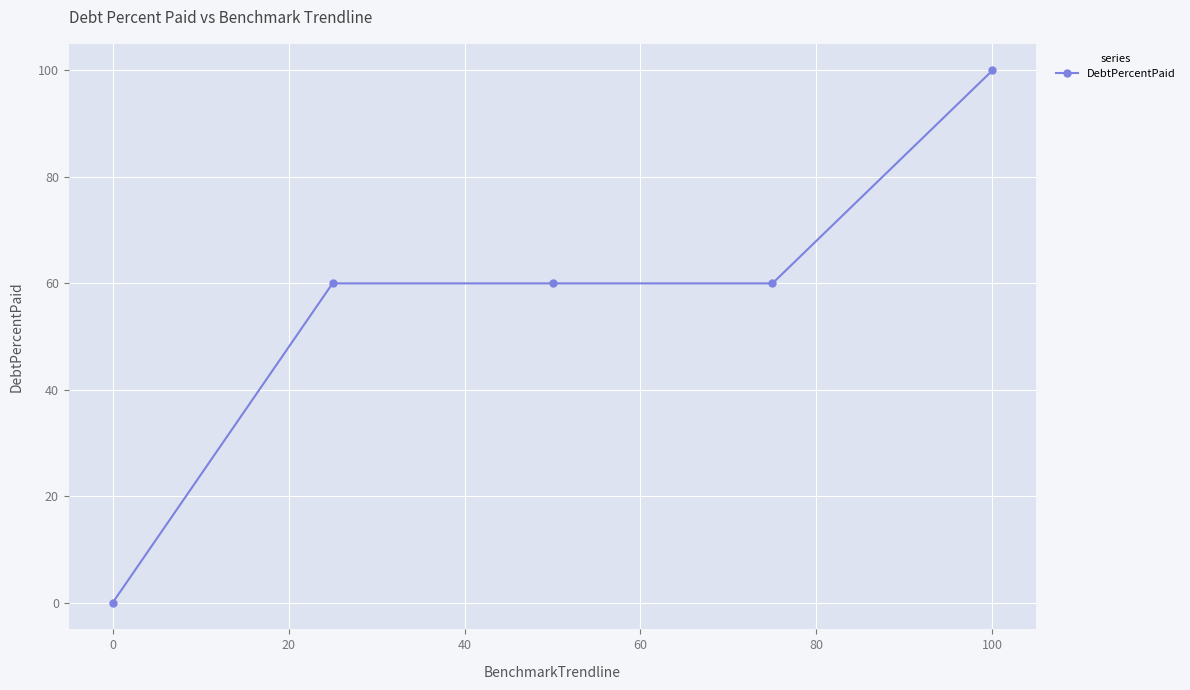

What is the difference between the maximum and minimum values?

100